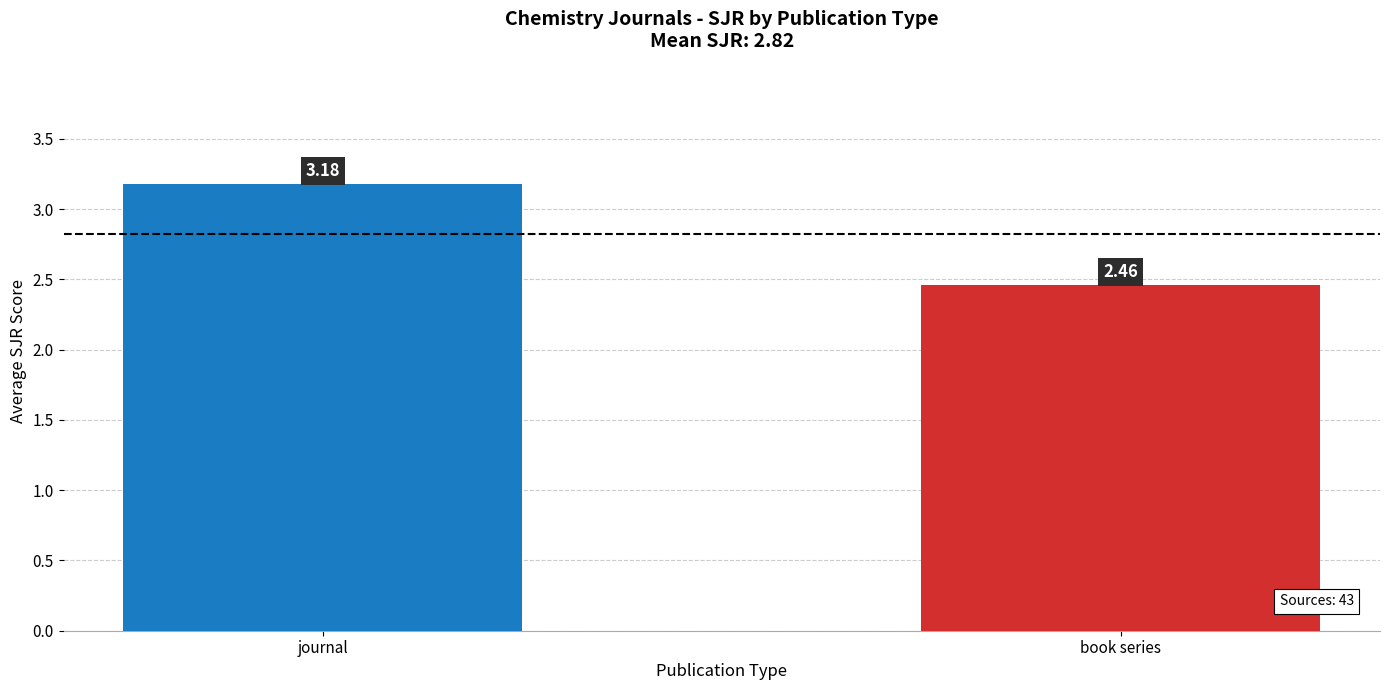

Where does the data first go above 3?

journal